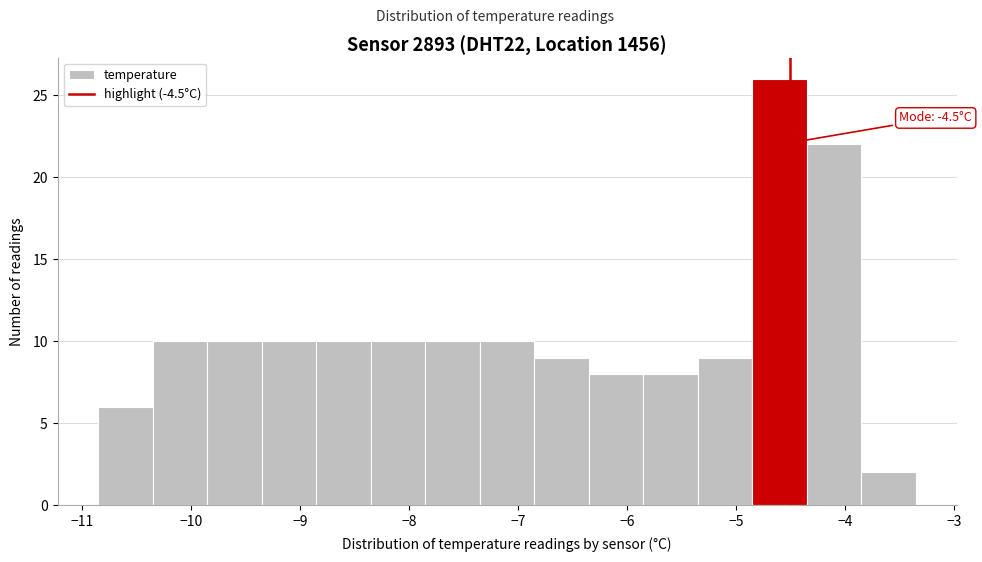

Over which range of the x-axis is the bar tallest?

-4.85 to -4.35